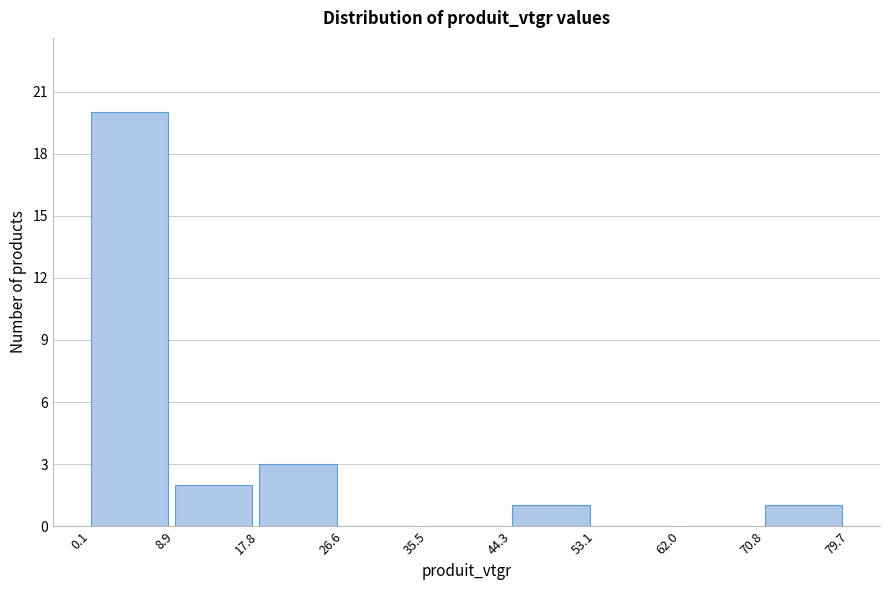

Reading left to right, transcribe this chart: for each bar, give the range it covers on the x-axis and its height. The values are not printed on the chart, so give them approximately, as read against the axis.

0.1 to 8.9: 20
8.9 to 17.8: 2
17.8 to 26.6: 3
26.6 to 35.5: 0
35.5 to 44.3: 0
44.3 to 53.1: 1
53.1 to 62.0: 0
62.0 to 70.8: 0
70.8 to 79.7: 1